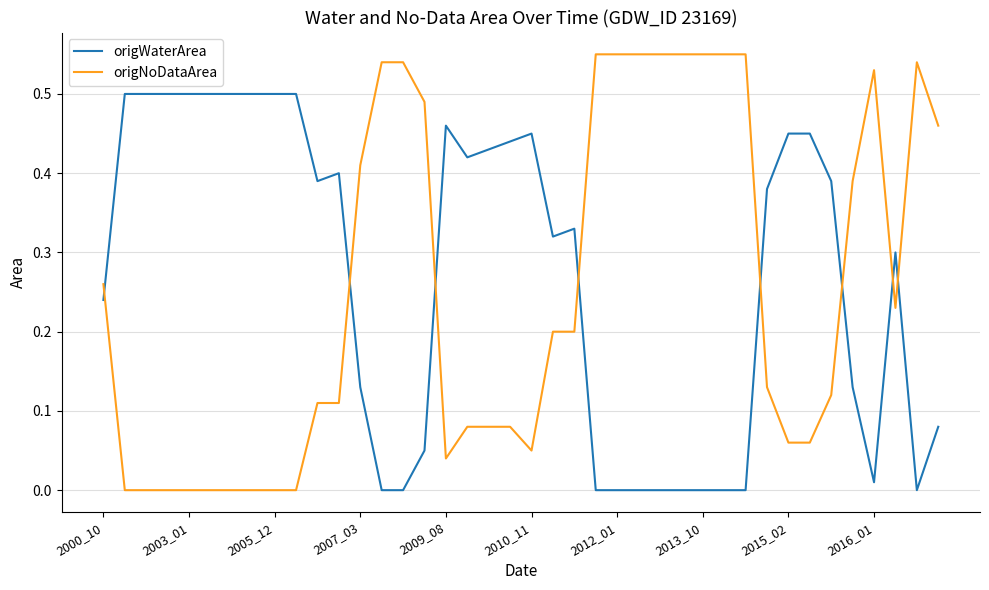

Which series has the largest range (max minus min)?

origNoDataArea